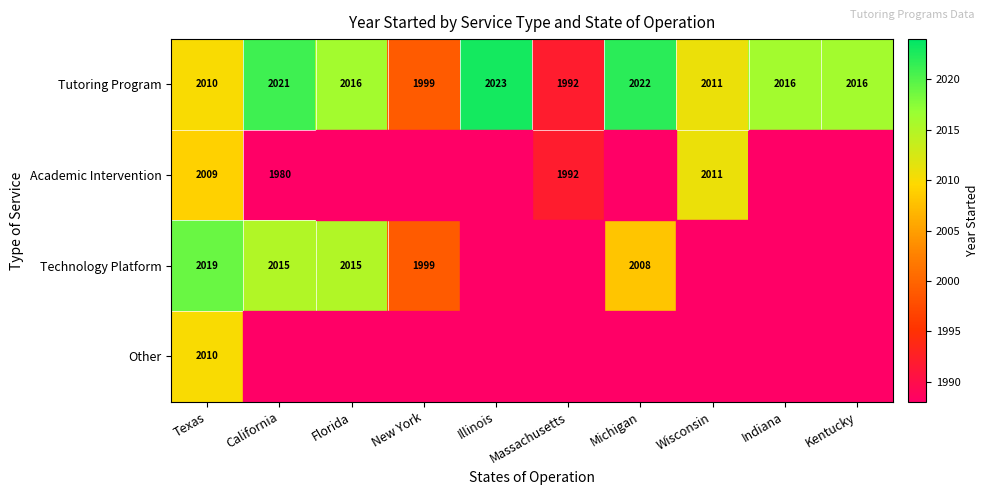

At which category is the sum across all series the highest?

Texas